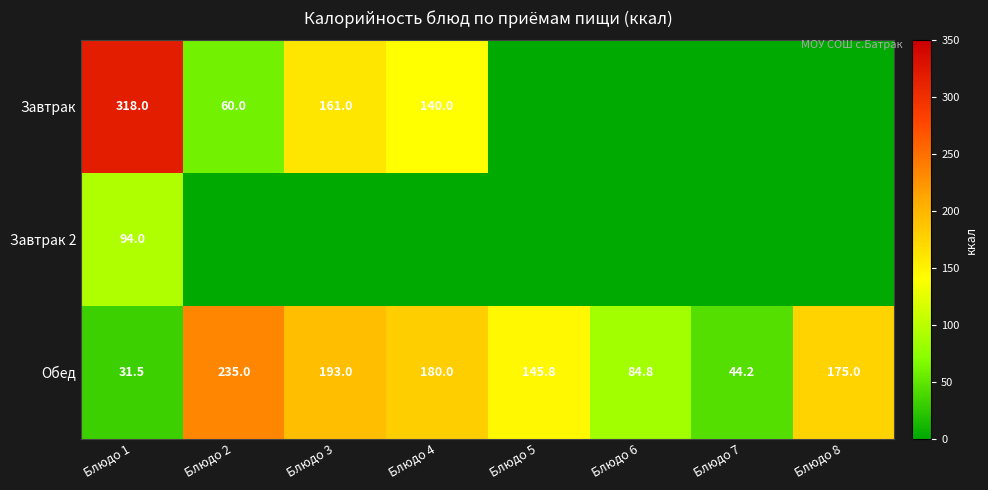

Which label corresponds to the largest value in the chart?

Блюдо 1